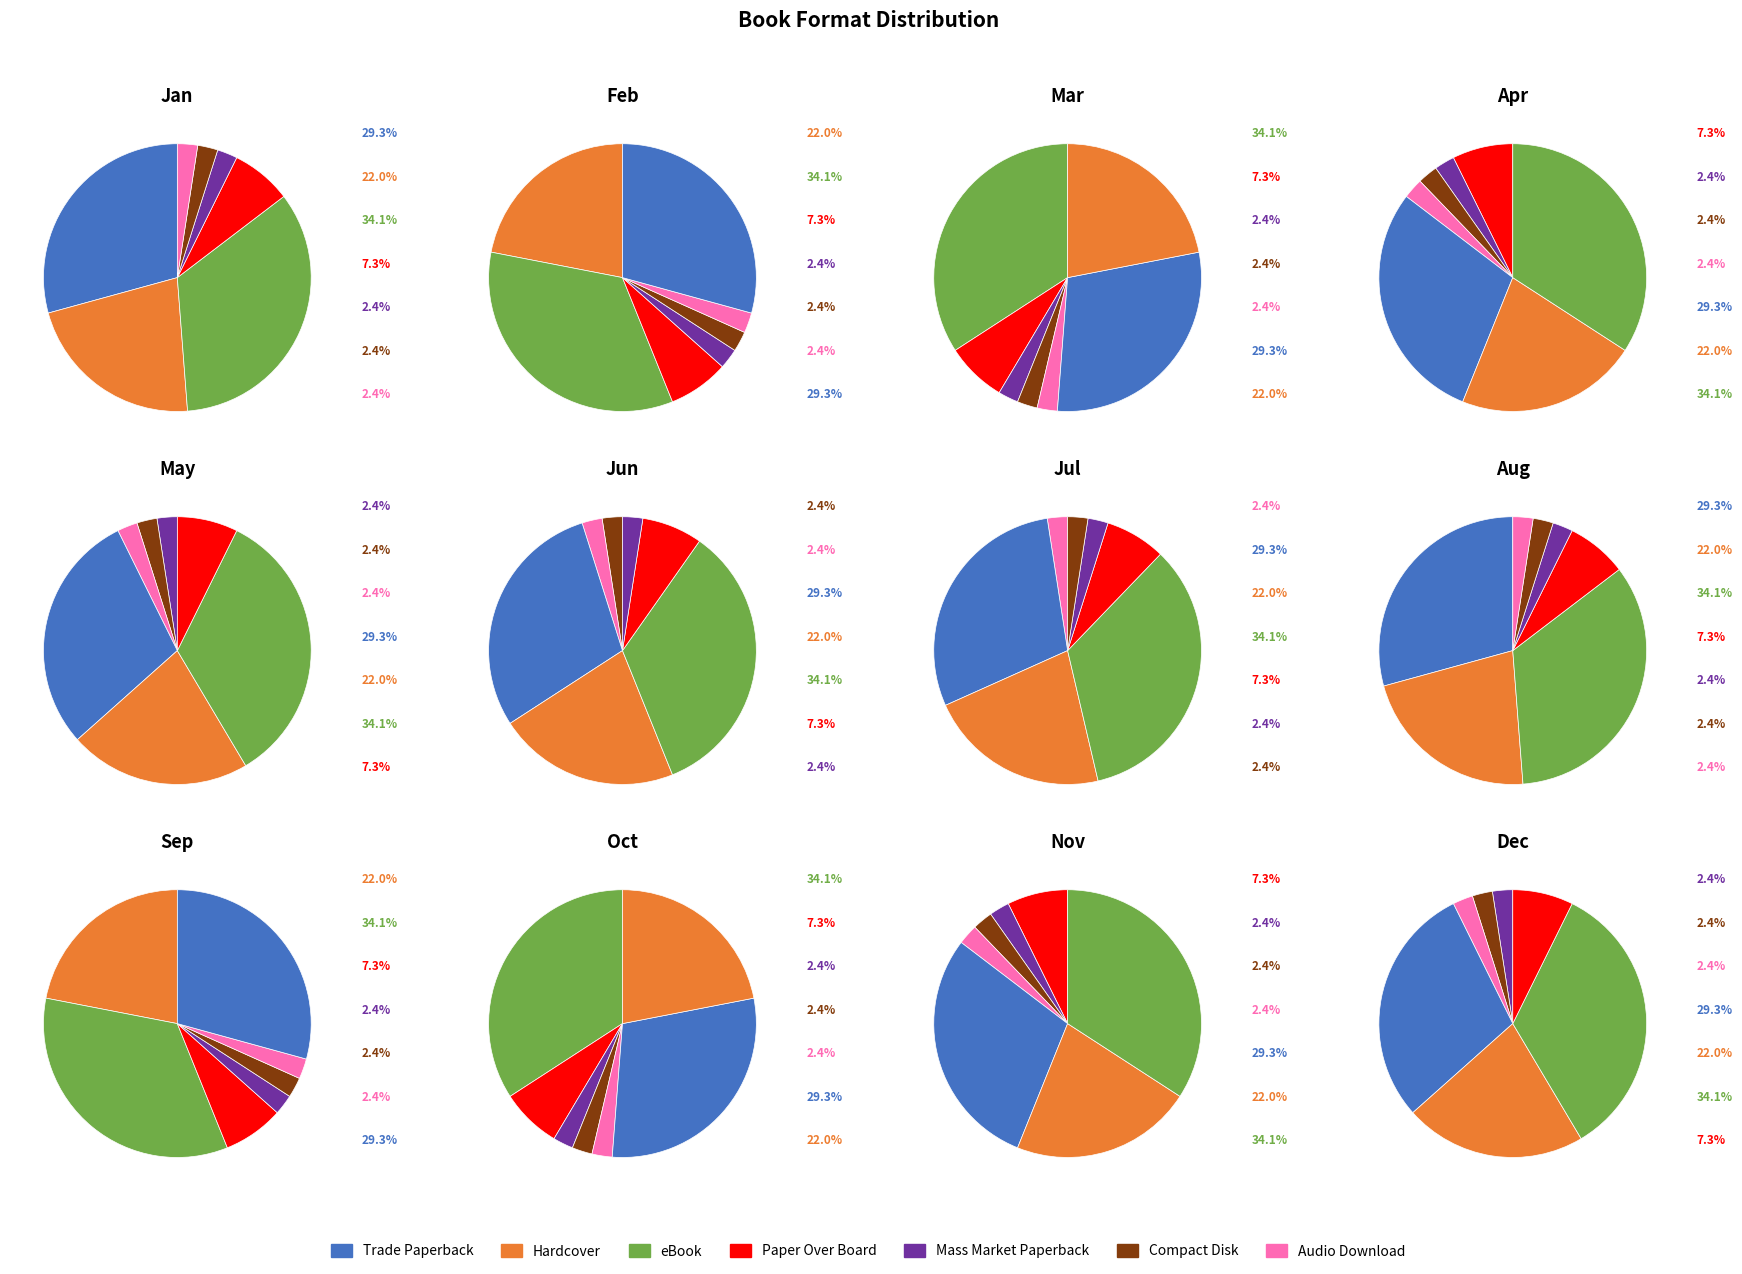

What is the total percentage of Audio Download and Mass Market Paperback?

4.9%